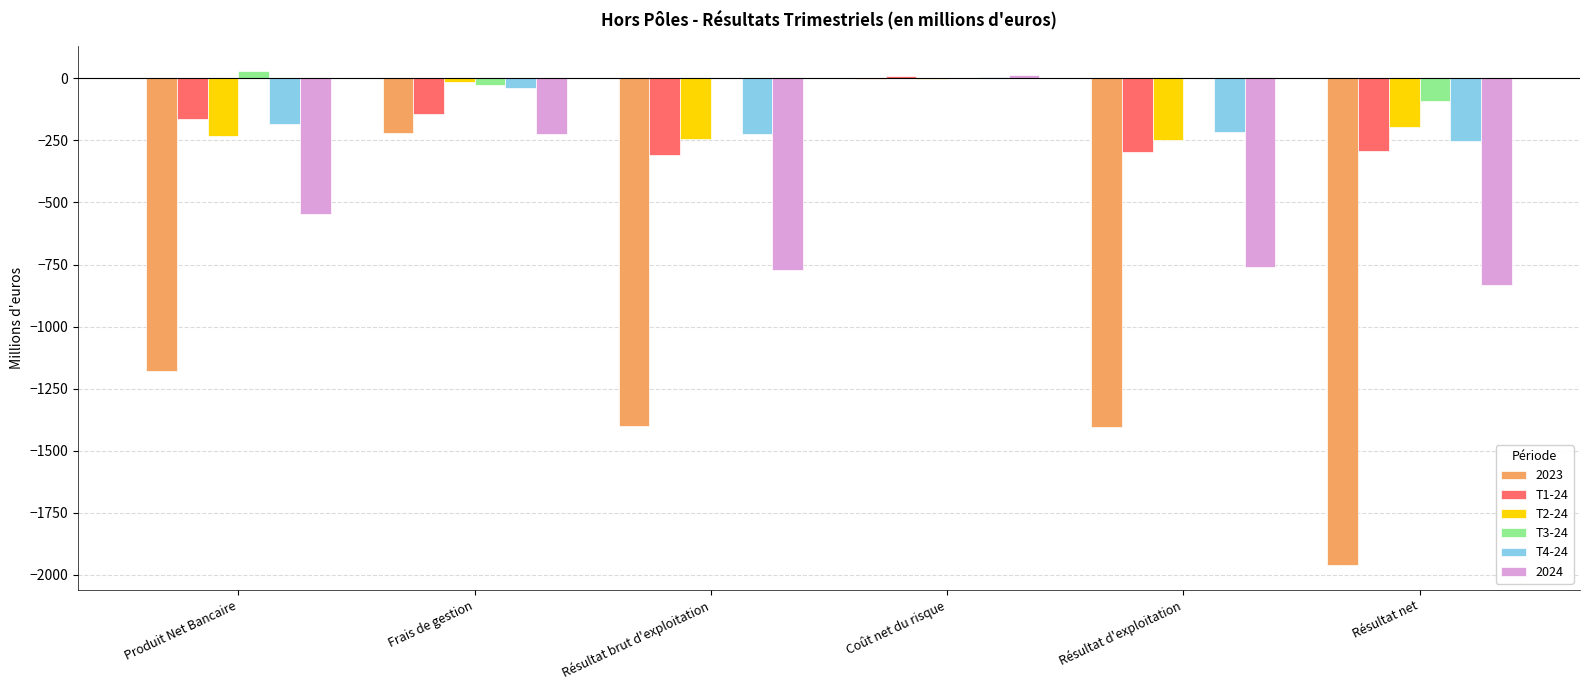

Is the value of T3-24 at Frais de gestion greater than the value of 2024 at Produit Net Bancaire?

Yes